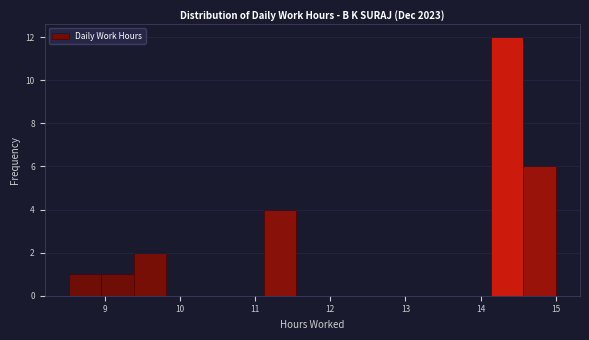

Reading left to right, transcribe this chart: for each bar, give the range it covers on the x-axis and its height. Neither the bar edges nor the heights are printed on the chart, so give them approximately, as read against the axes.

8.5 to 9.0: 1
9.0 to 9.4: 1
9.4 to 9.8: 2
9.8 to 10.2: 0
10.2 to 10.7: 0
10.7 to 11.1: 0
11.1 to 11.5: 4
11.5 to 12.0: 0
12.0 to 12.4: 0
12.4 to 12.8: 0
12.8 to 13.3: 0
13.3 to 13.7: 0
13.7 to 14.1: 0
14.1 to 14.6: 12
14.6 to 15.0: 6